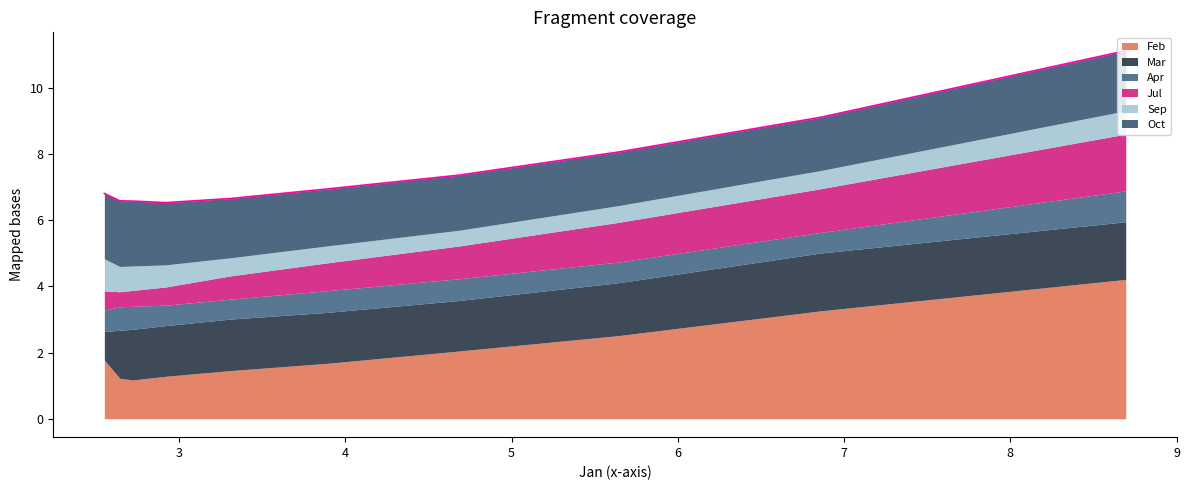

What is the minimum value shown in the chart?

0.5